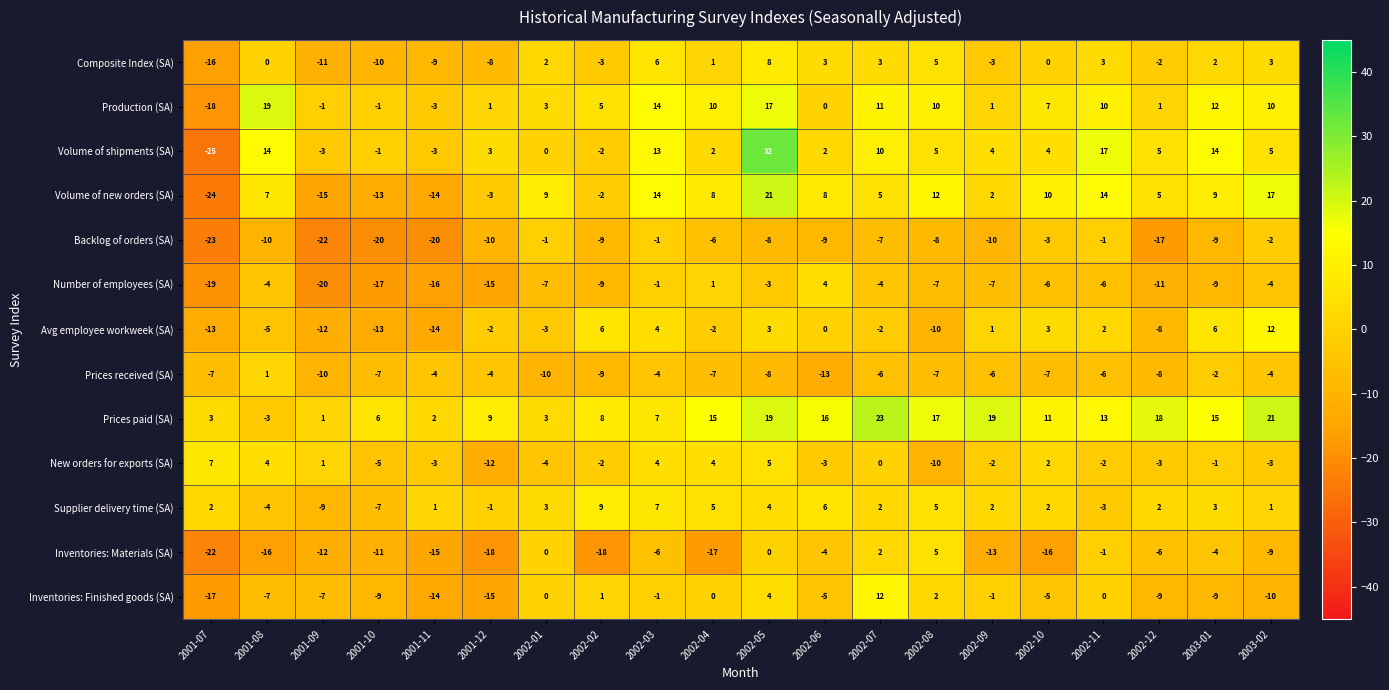

What is the greatest value displayed?

32